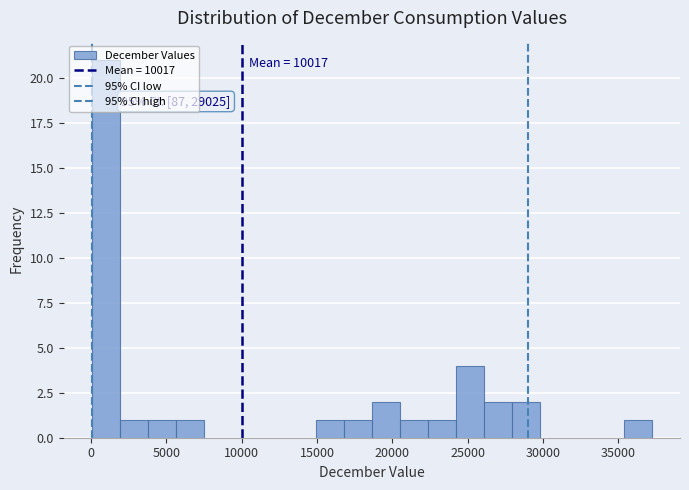

Read against the x-axis, roughly where is the centre of the tallest bar?

1000